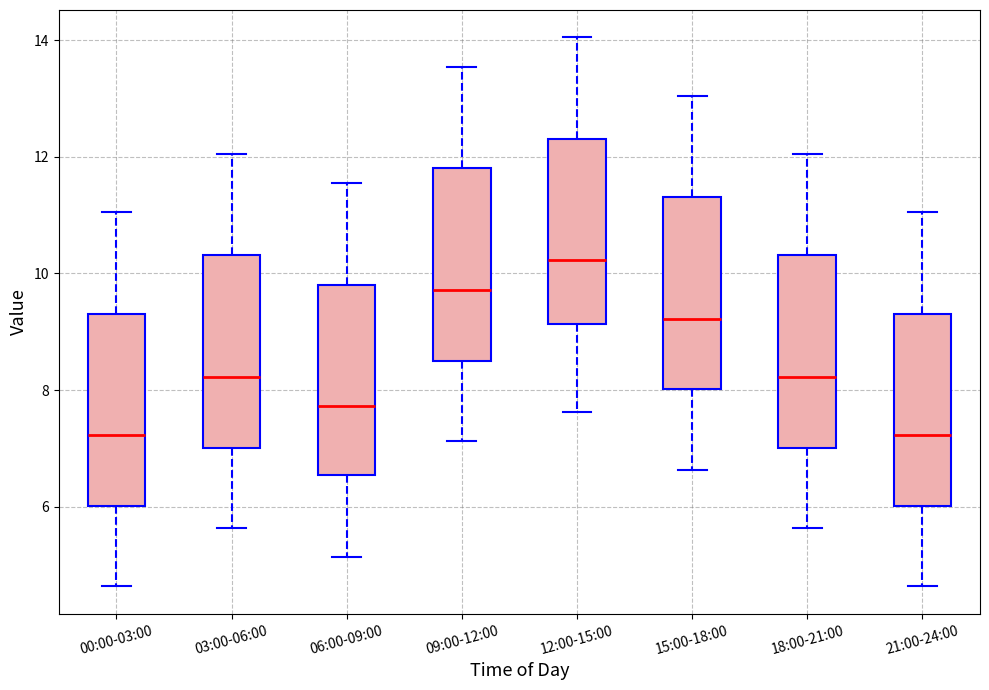

Which box's median line is the highest?

12:00-15:00